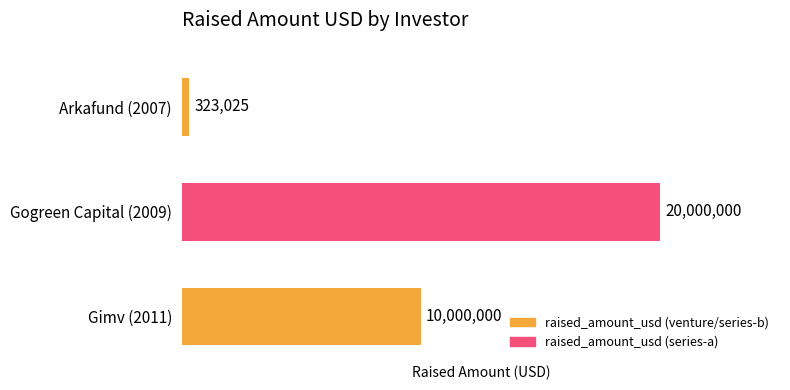

What is the maximum value shown in the chart?

20000000